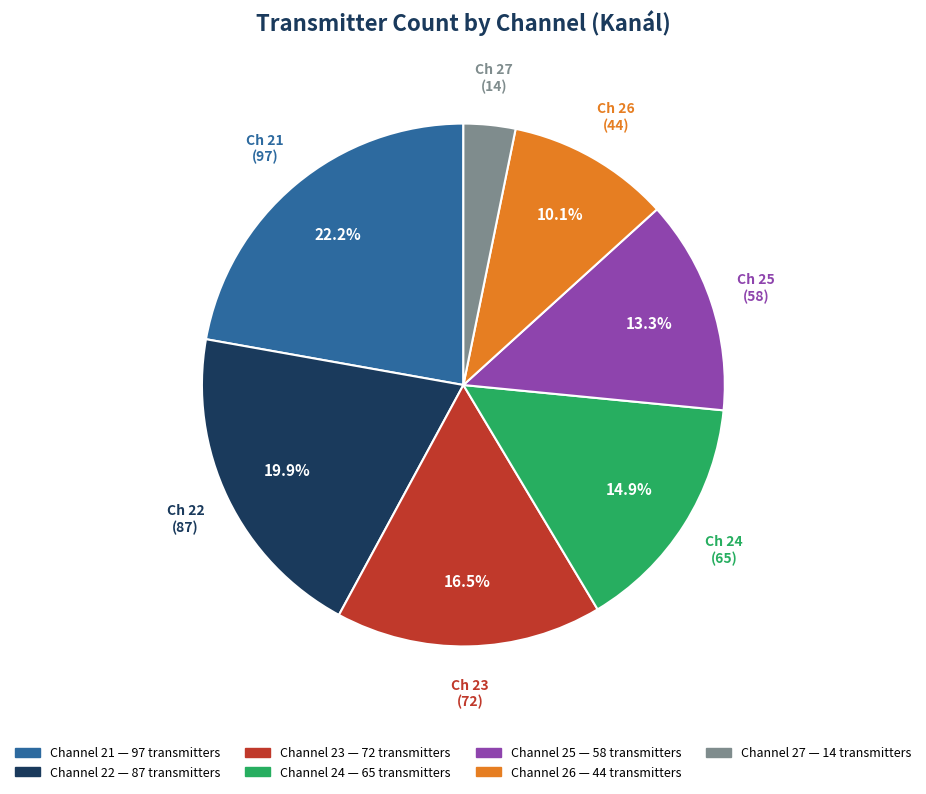

Is there a majority slice in this chart?

No